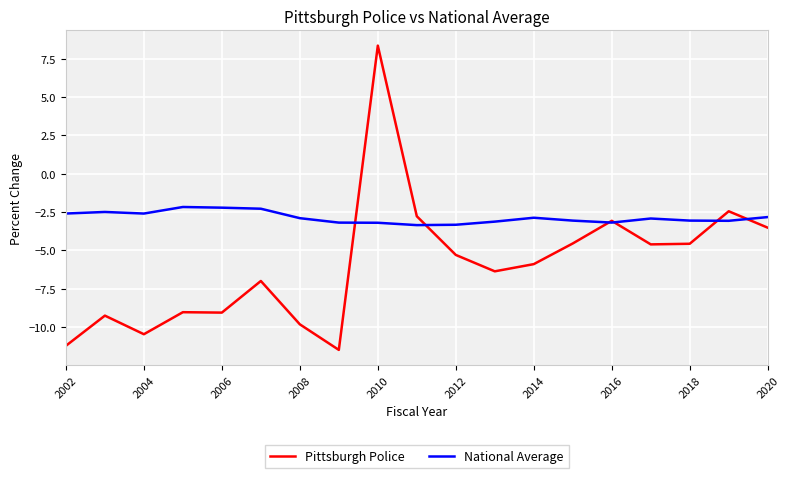

Which series has the largest total across all categories?

National Average